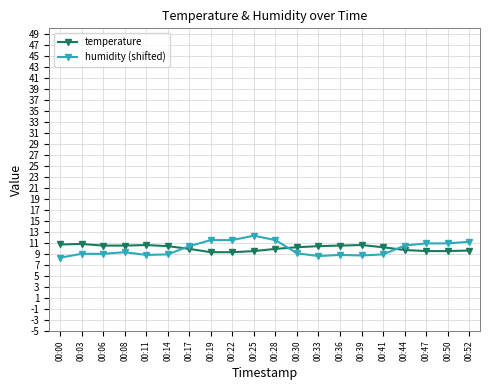

Is the value of temperature at 00:30 greater than the value of humidity (shifted) at 00:33?

Yes